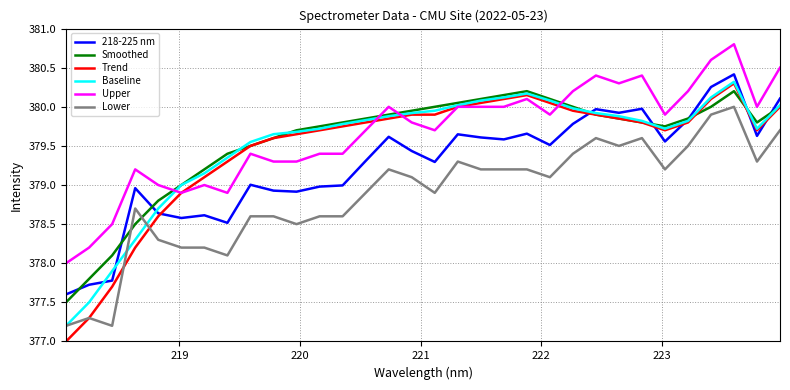

True or false: Lower and 218-225 nm intersect in this chart.

False